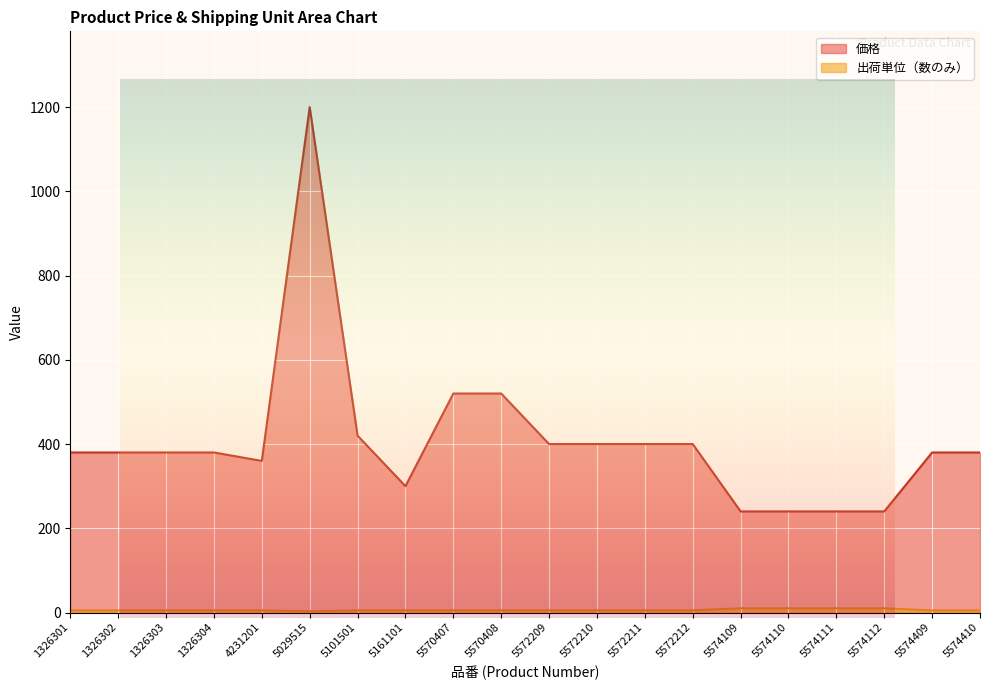

What is the value of the 出荷単位（数のみ） point at the 1st from the left?

5